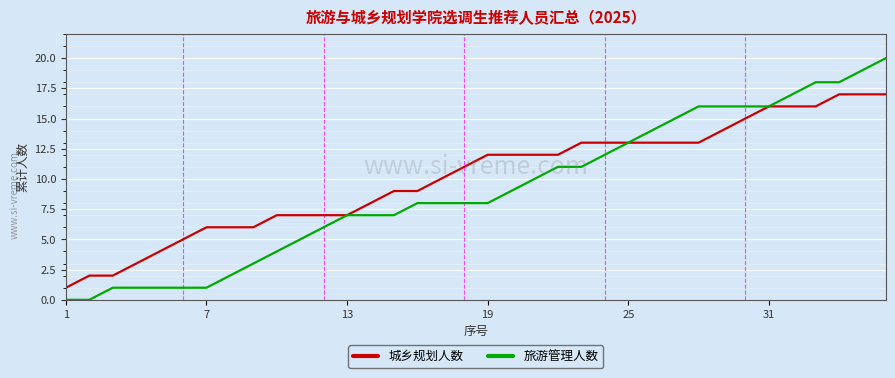

What is the maximum value for 旅游管理人数?

20